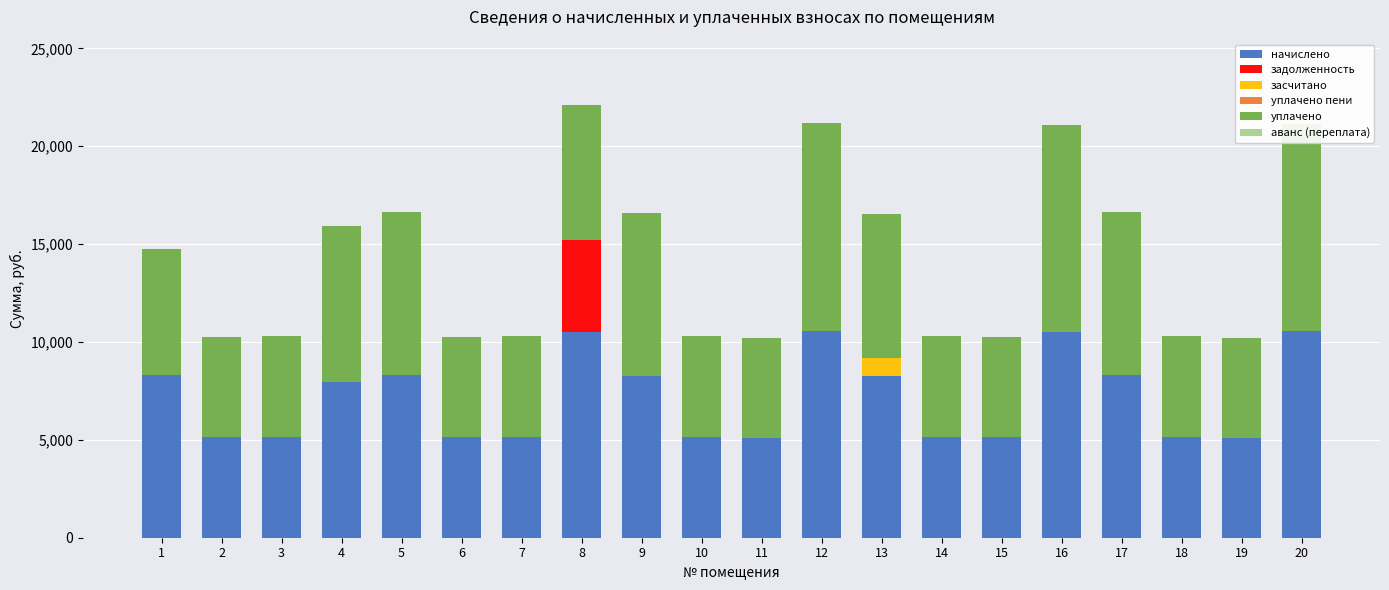

What is the total value across all series at 4?

15947.3